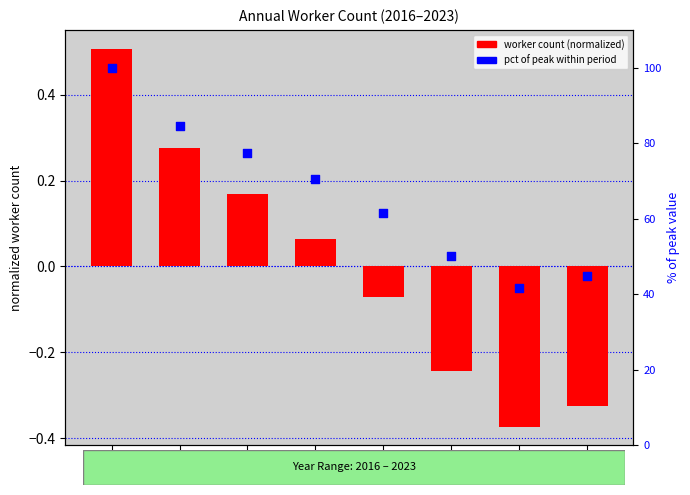

At which category is the sum across all series the highest?

2016